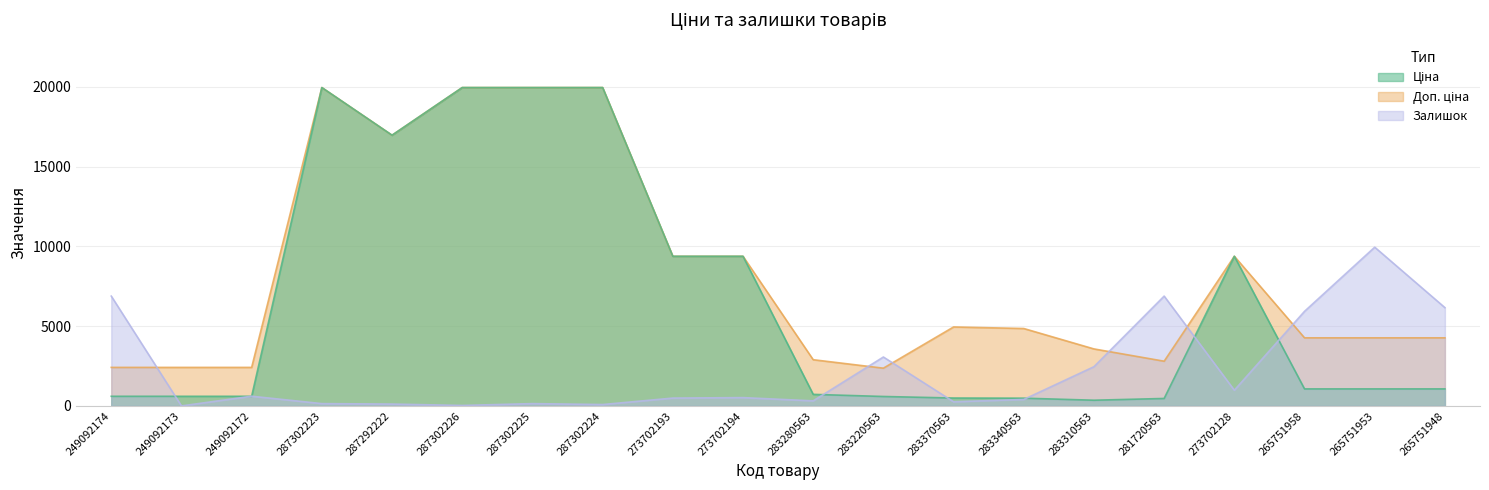

Is the value of Доп. ціна at 273702128 greater than the value of Ціна at 283220563?

Yes